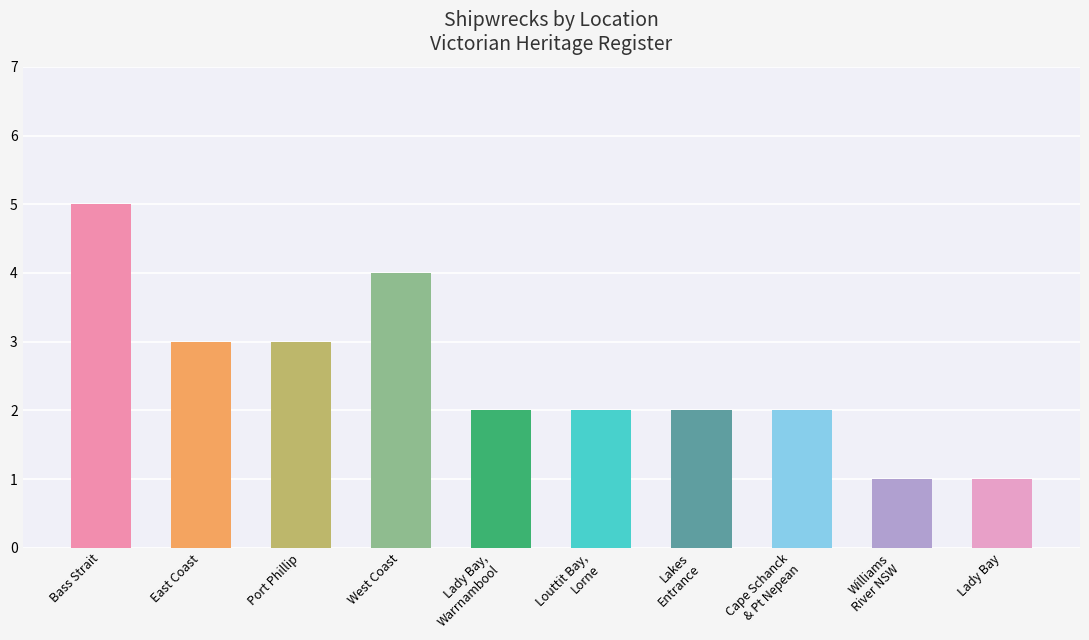

What is the maximum value shown in the chart?

5